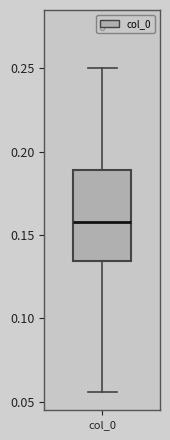

Read this box plot against the y-axis: the position of the median line, the range covered by the box, and the ends of both whiskers. The values are not printed on the chart, so give them approximately, as read against the axis.

median 0.160, box 0.135 to 0.190, whiskers 0.055 to 0.250